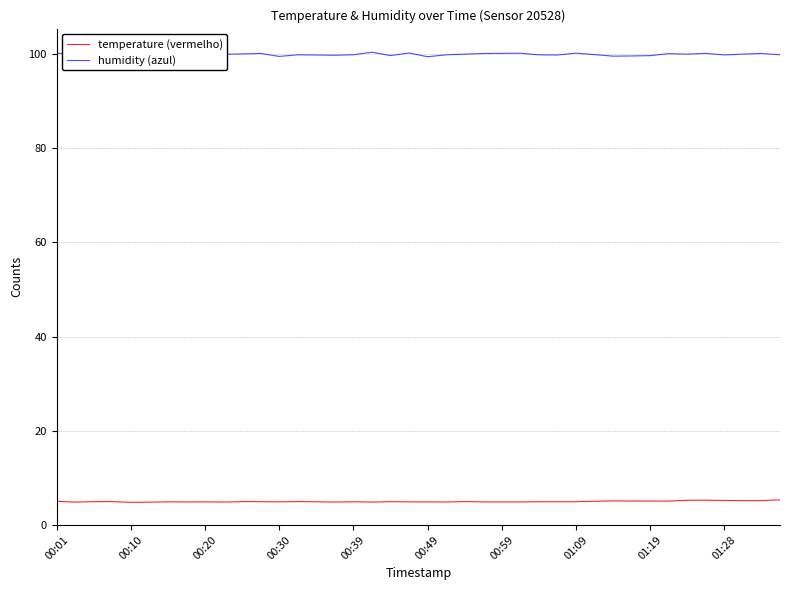

List the series in order of their peak value, lowest first.

temperature (vermelho), humidity (azul)